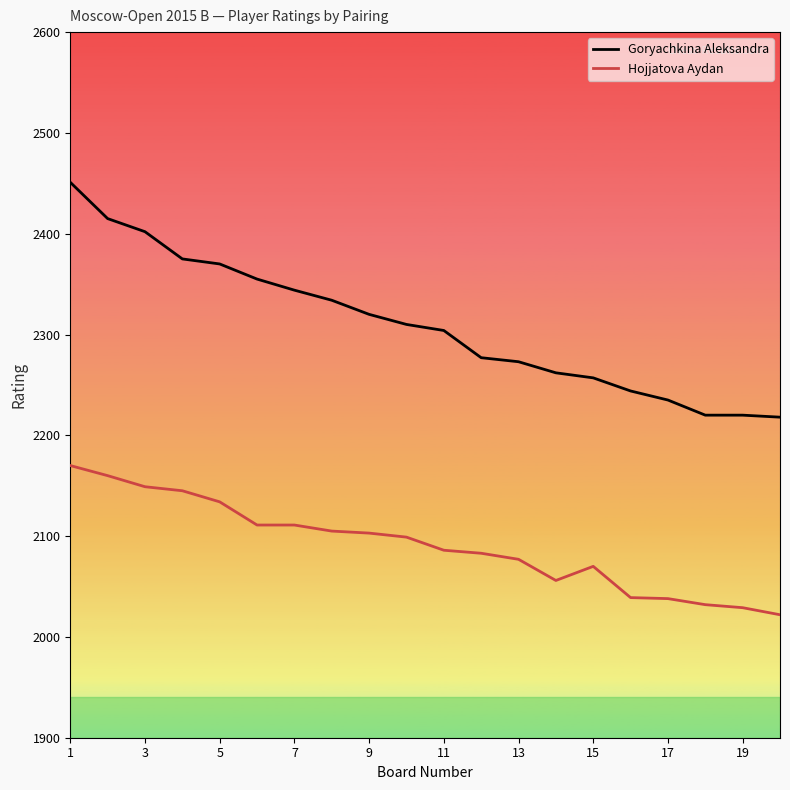

Which series has the largest total across all categories?

Goryachkina Aleksandra